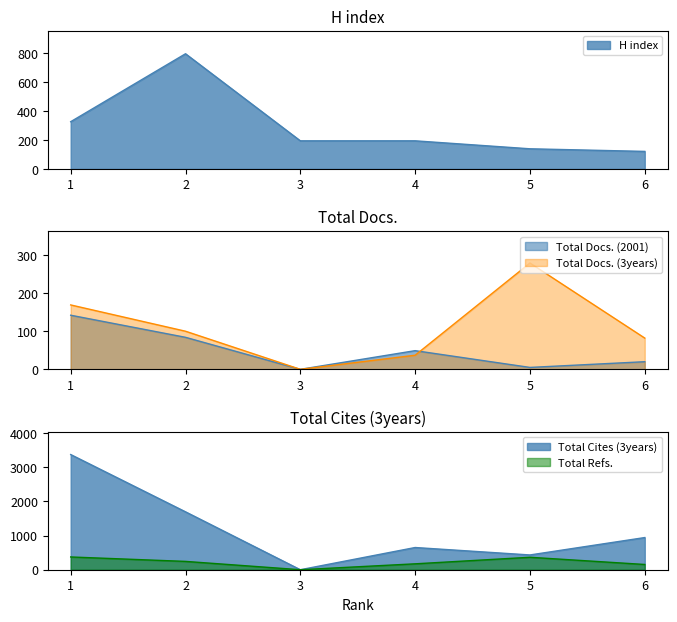

At how many categories does at least one series exceed 3041?

1